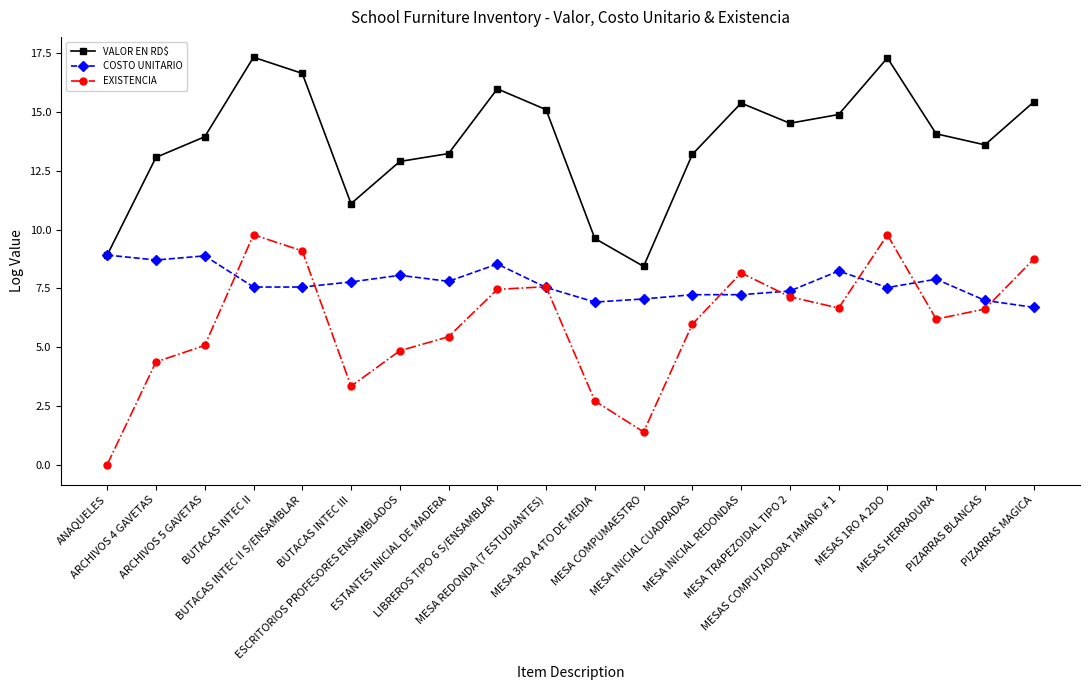

In EXISTENCIA, how many points are lower than both neighbors (excluding endpoints)?

4